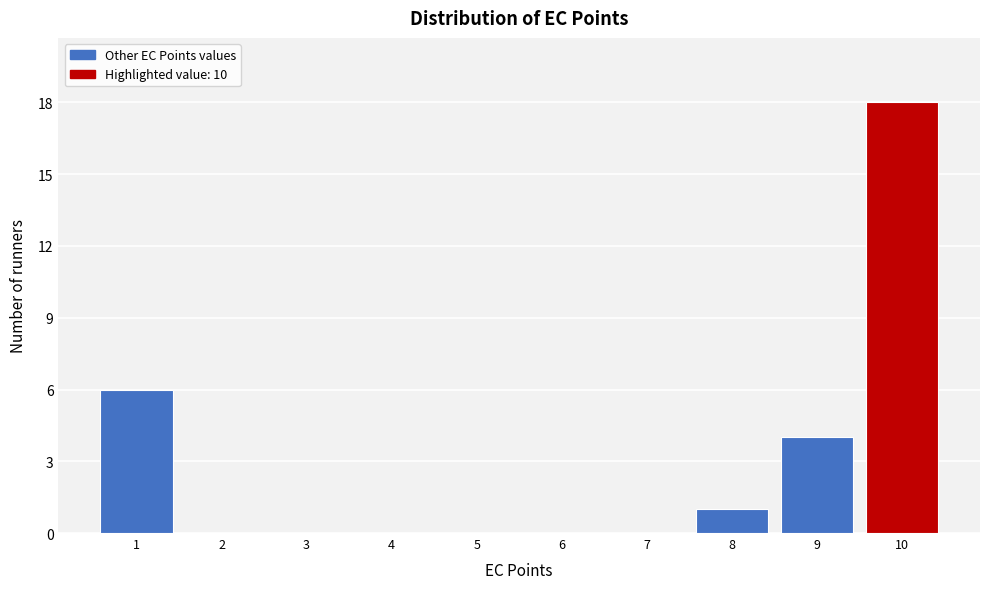

Over which range of the x-axis is the bar tallest?

9.5 to 10.5